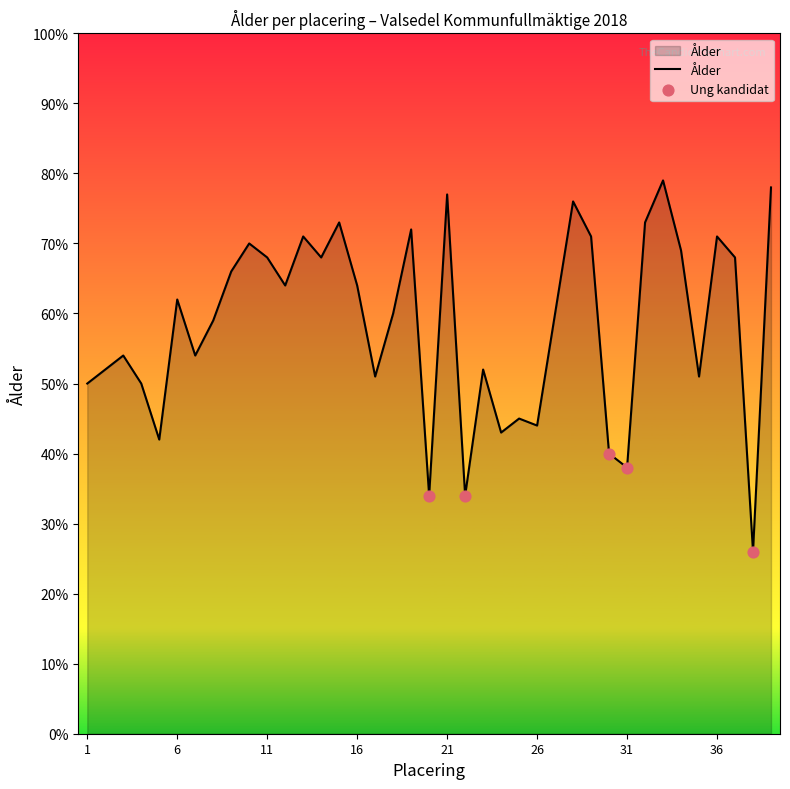

What is the maximum value shown in the chart?

79